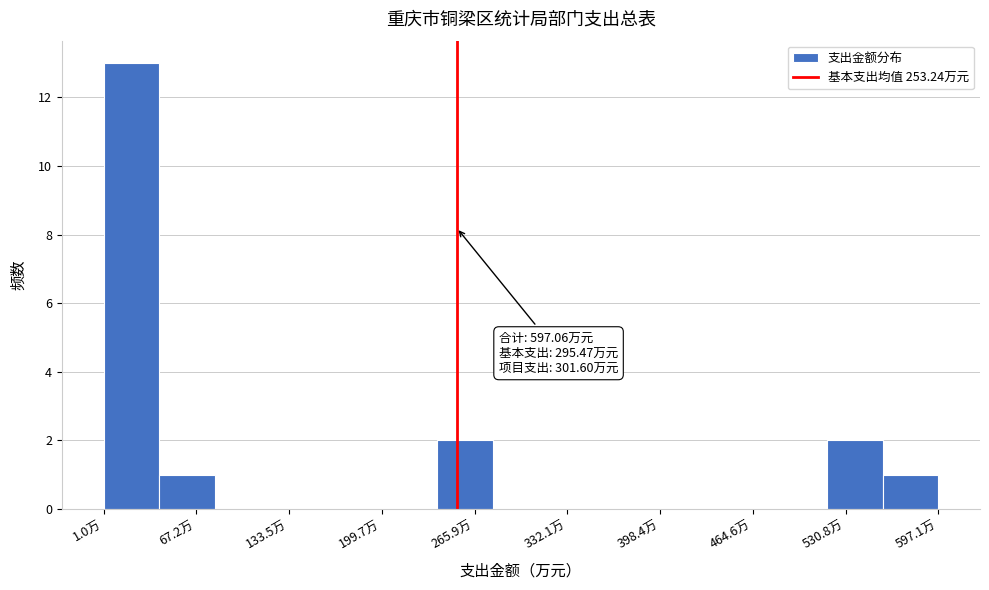

Read against the x-axis, roughly where is the centre of the tallest bar?

20